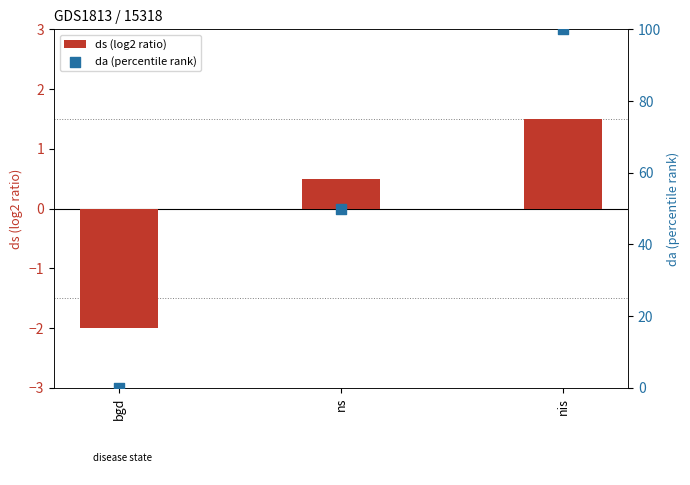

What are all the series names shown in the legend?

ds (log2 ratio), da (percentile rank)